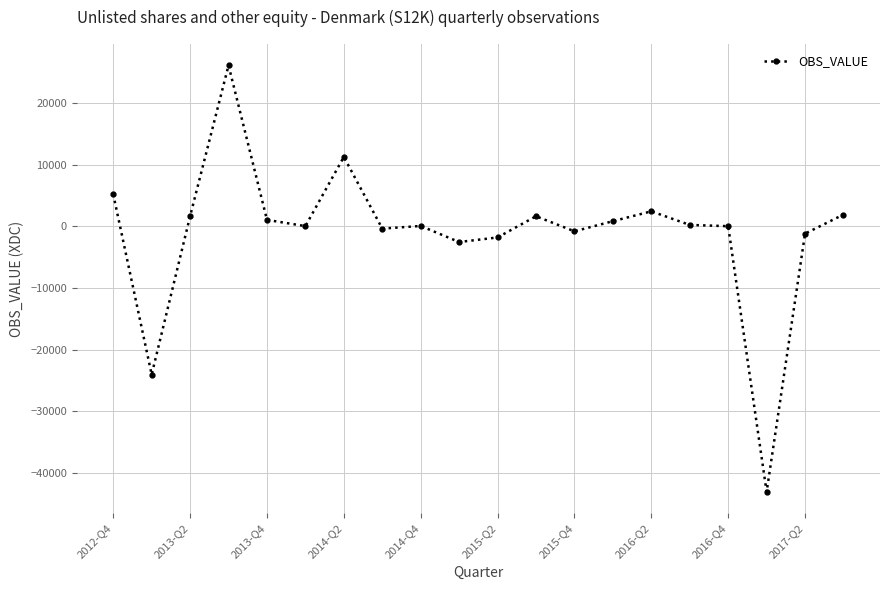

How many lines are shown in the chart?

1